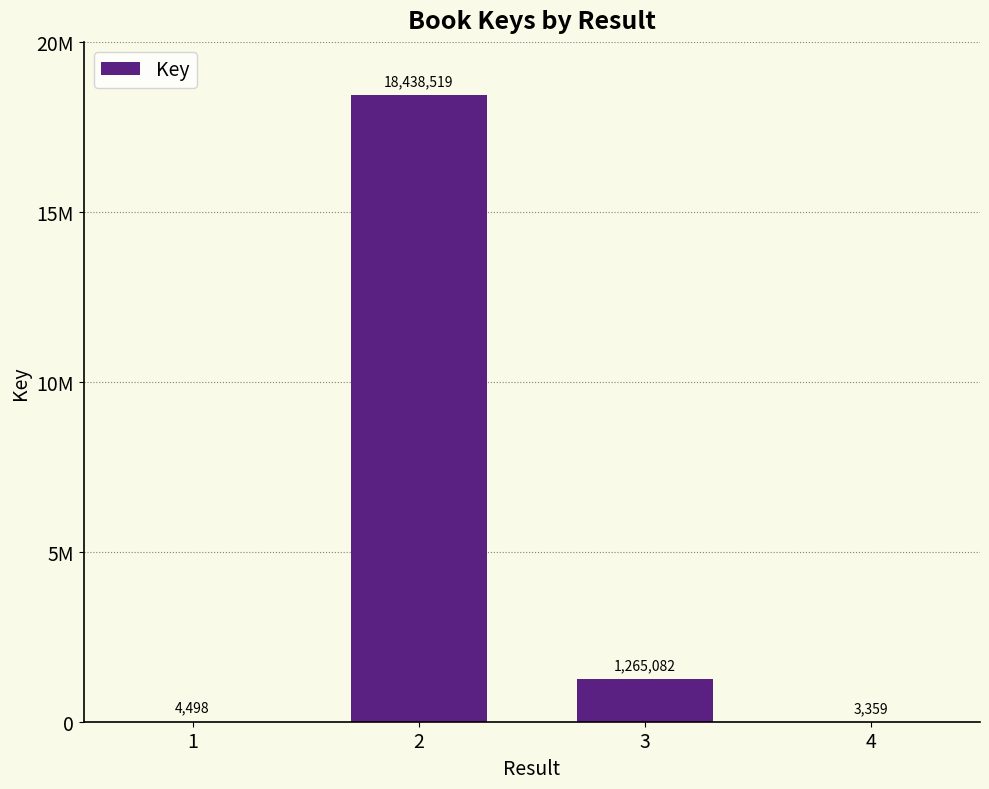

List the labels in order of value, smallest first.

4, 1, 3, 2